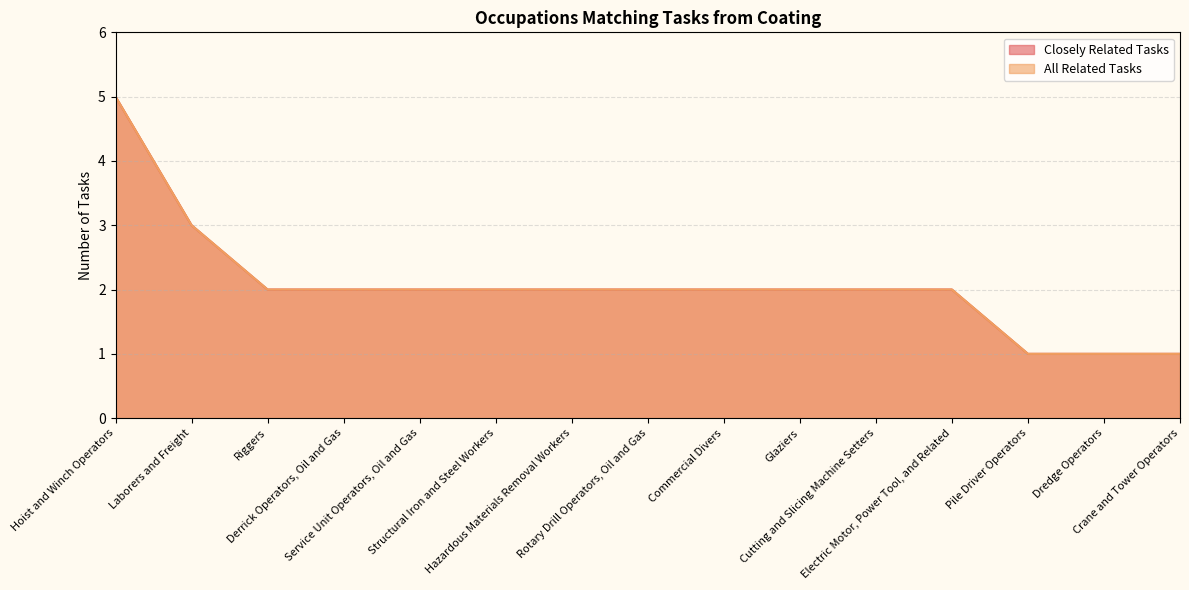

What is the lowest value of the All Related Tasks series?

1